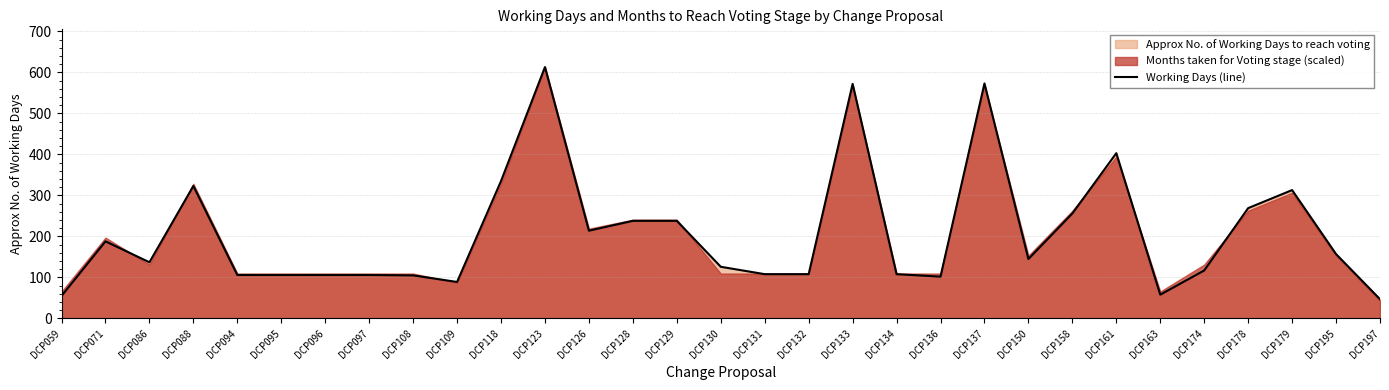

What is the minimum value shown in the chart?

47